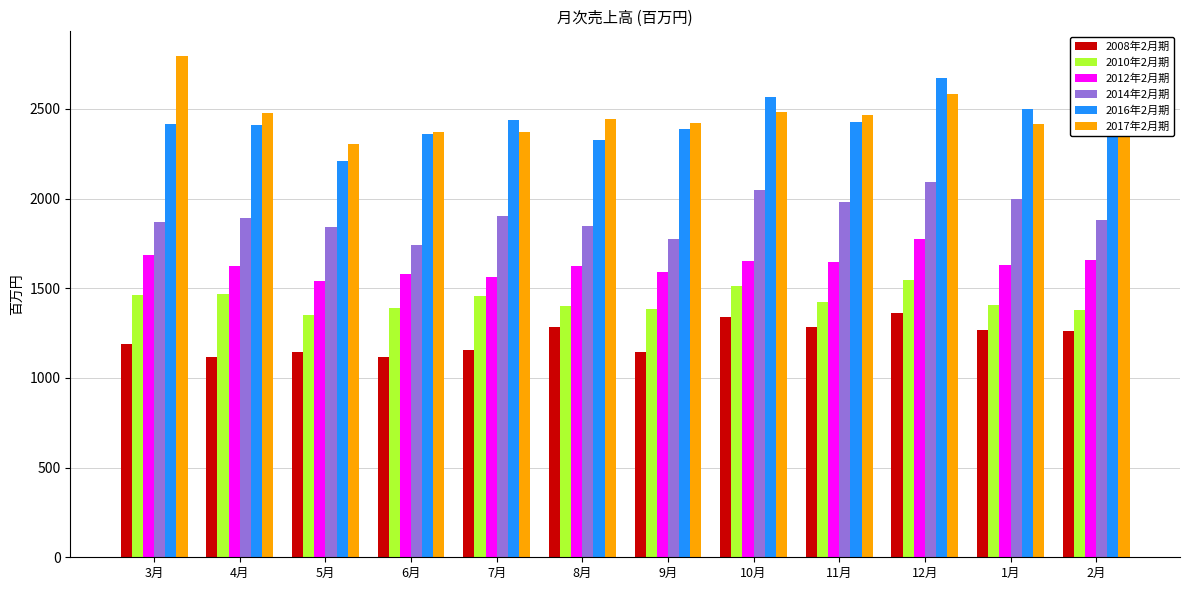

What value does the 2016年2月期 series have at 10月, to the nearest 10?

2570